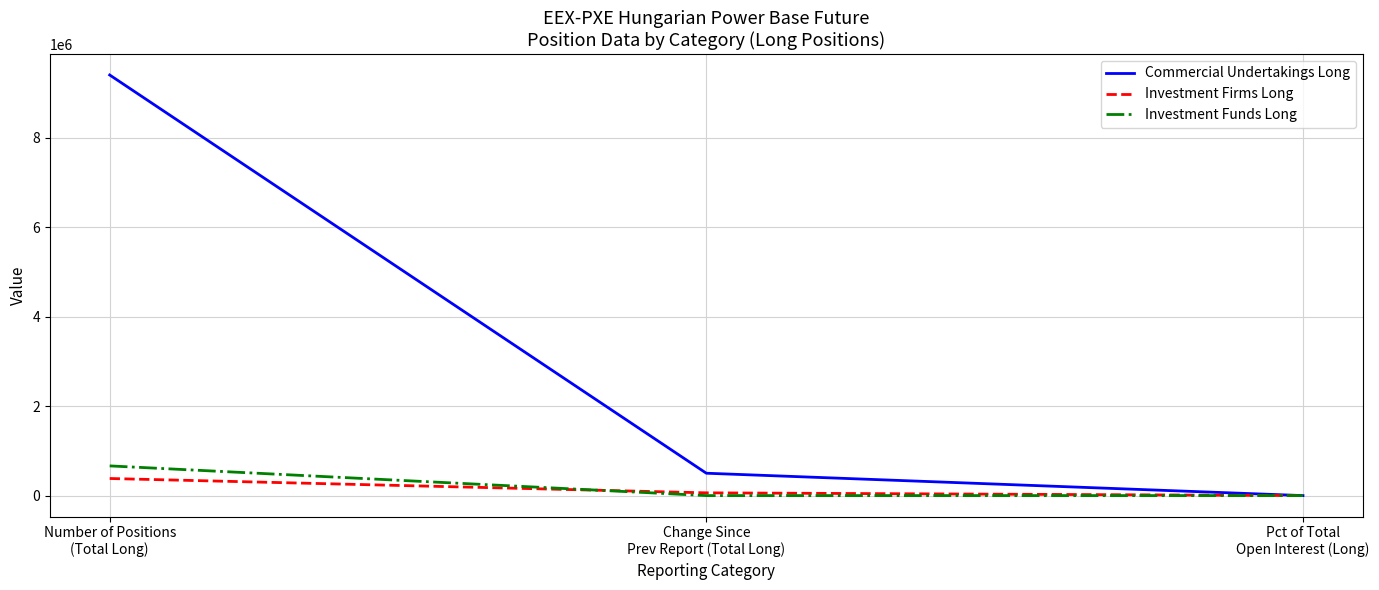

Which series has the largest total across all categories?

Commercial Undertakings Long